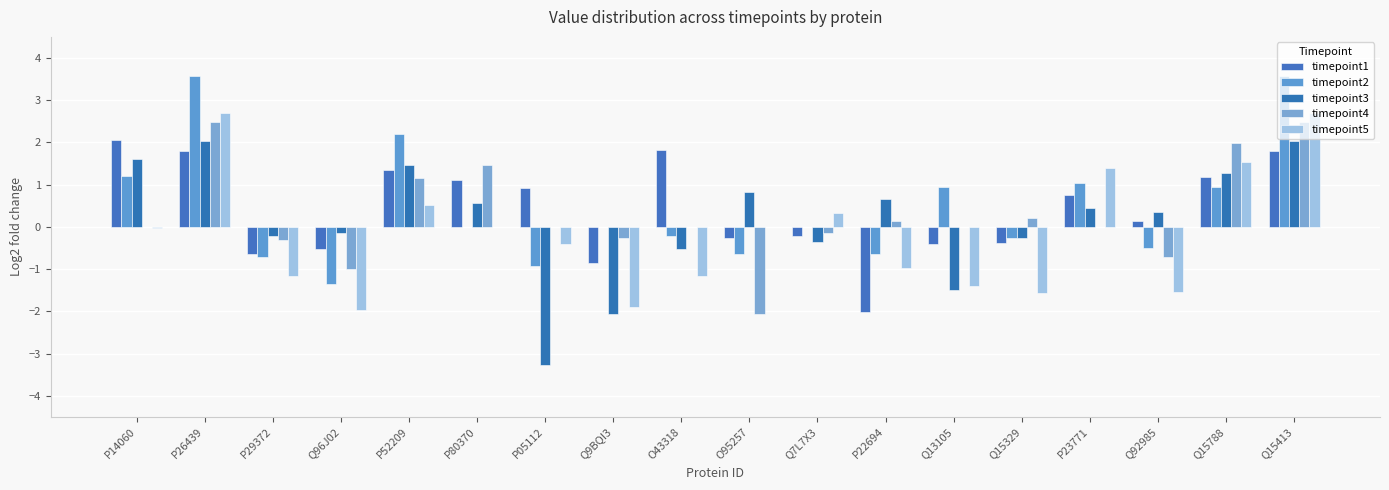

The value of timepoint2 at Q7L7X3 is 1.6. True or false?

False